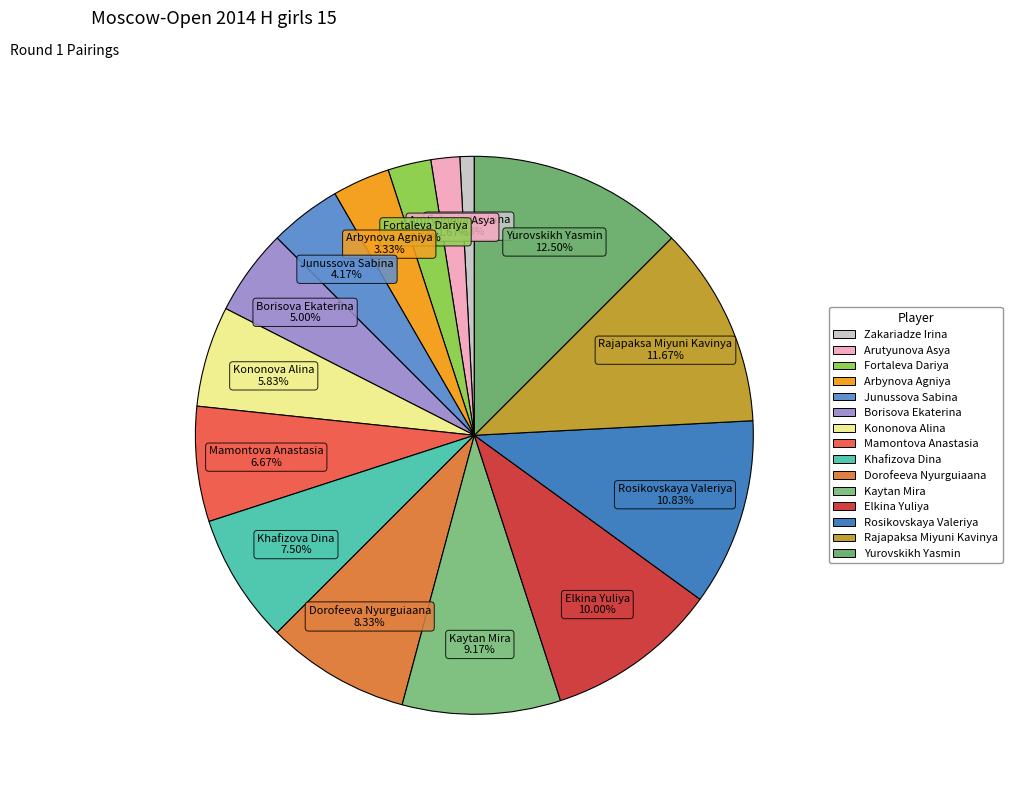

Which has a higher value, Arbynova Agniya or Zakariadze Irina?

Arbynova Agniya